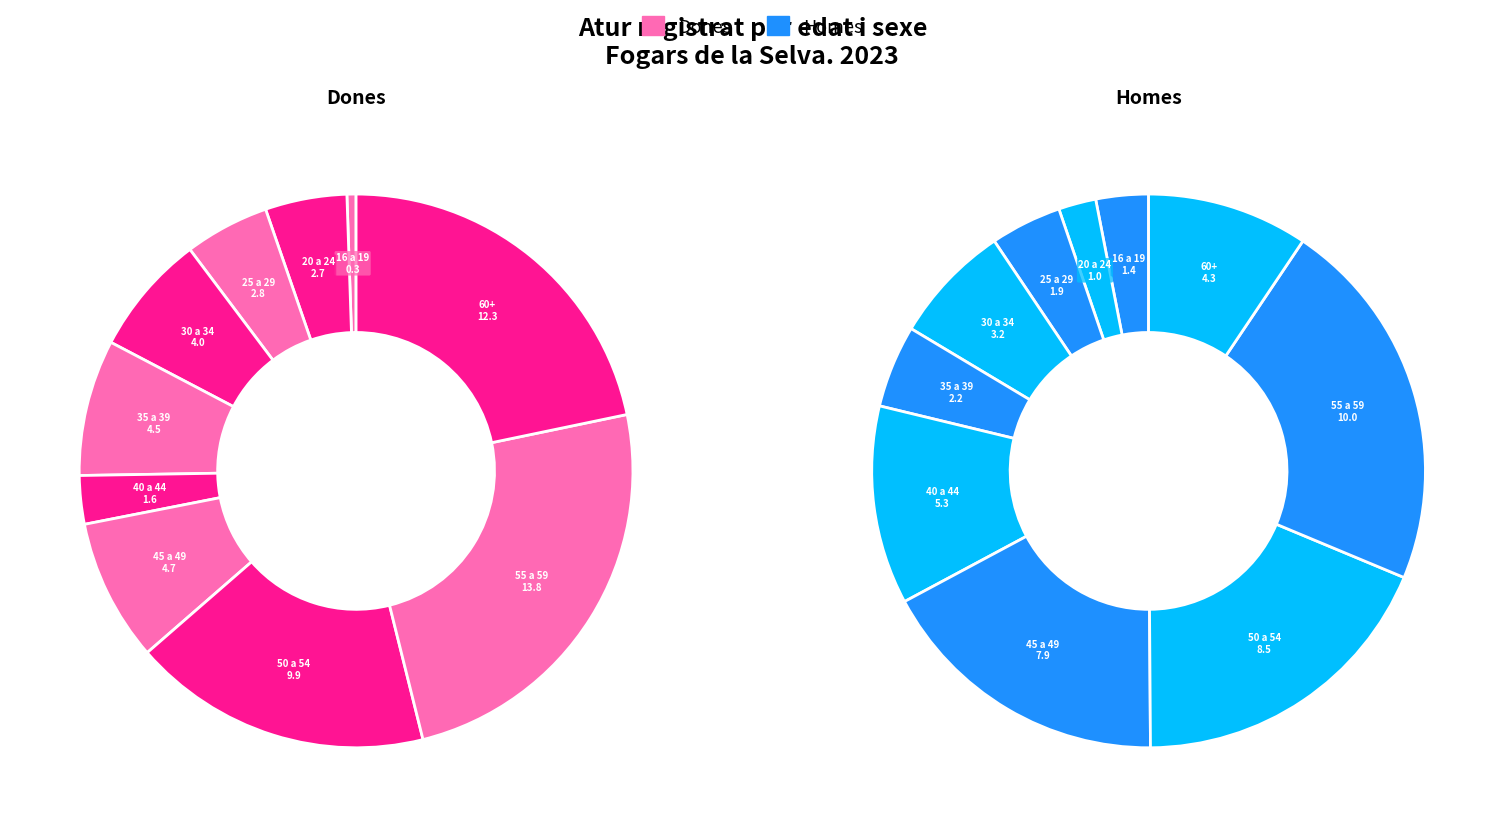

Rank the series at De 35 a 39 anys from highest to lowest value.

Dones, Homes